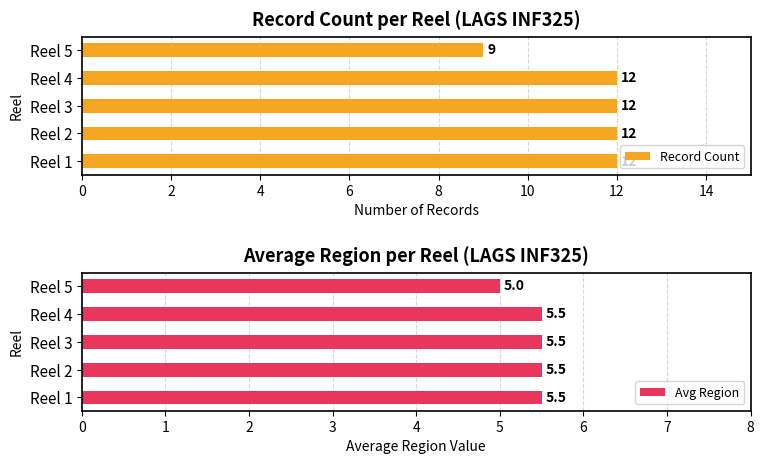

How many data points does each series have?

5